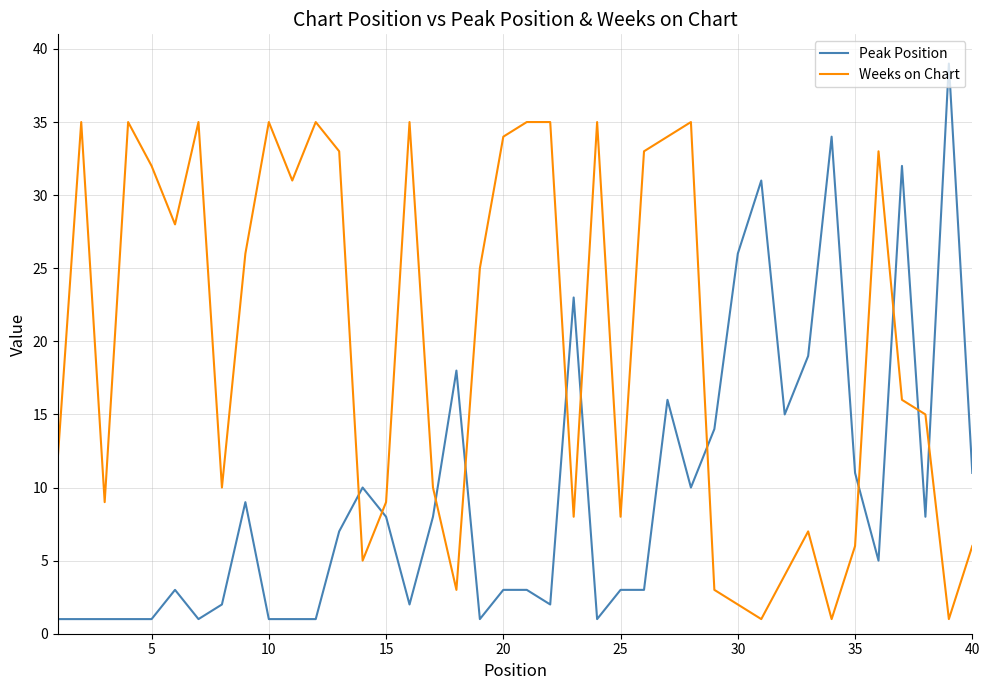

Which series ends up on top after the final intersection of Weeks on Chart and Peak Position?

Peak Position